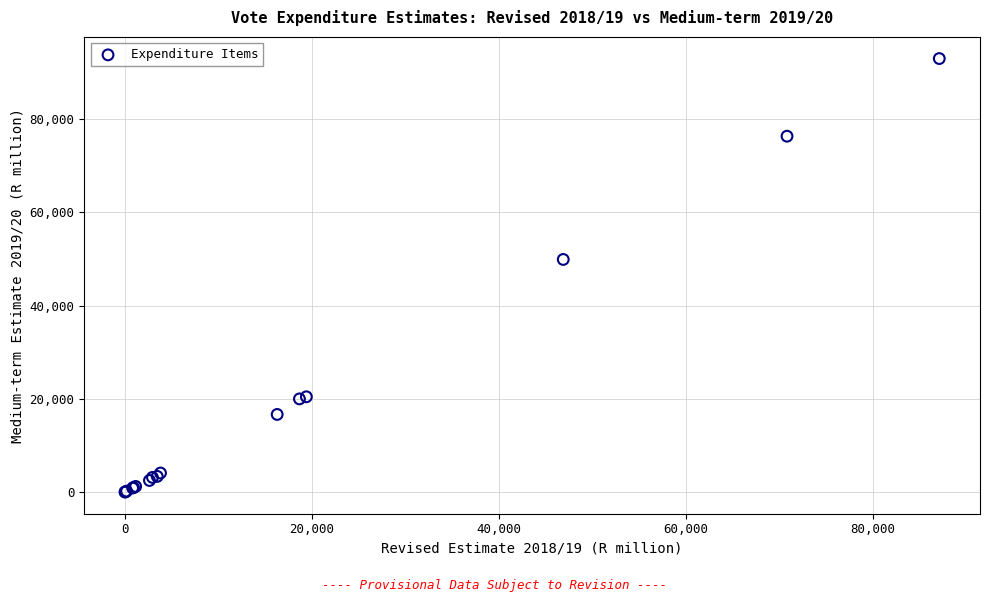

What Y value in the scatter plot is closest to 46511?

49912.5